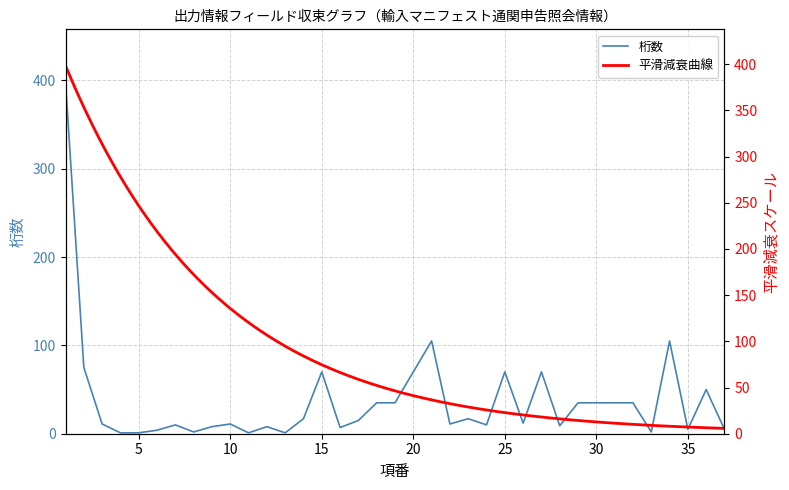

The chart shows a value of 3 at 6. True or false?

False